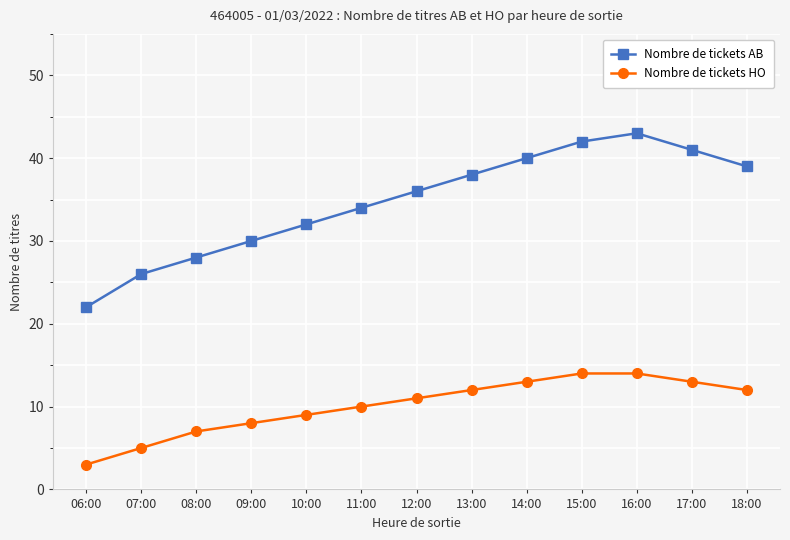

What is the value of the Nombre de tickets HO point at the 4th from the left?

8